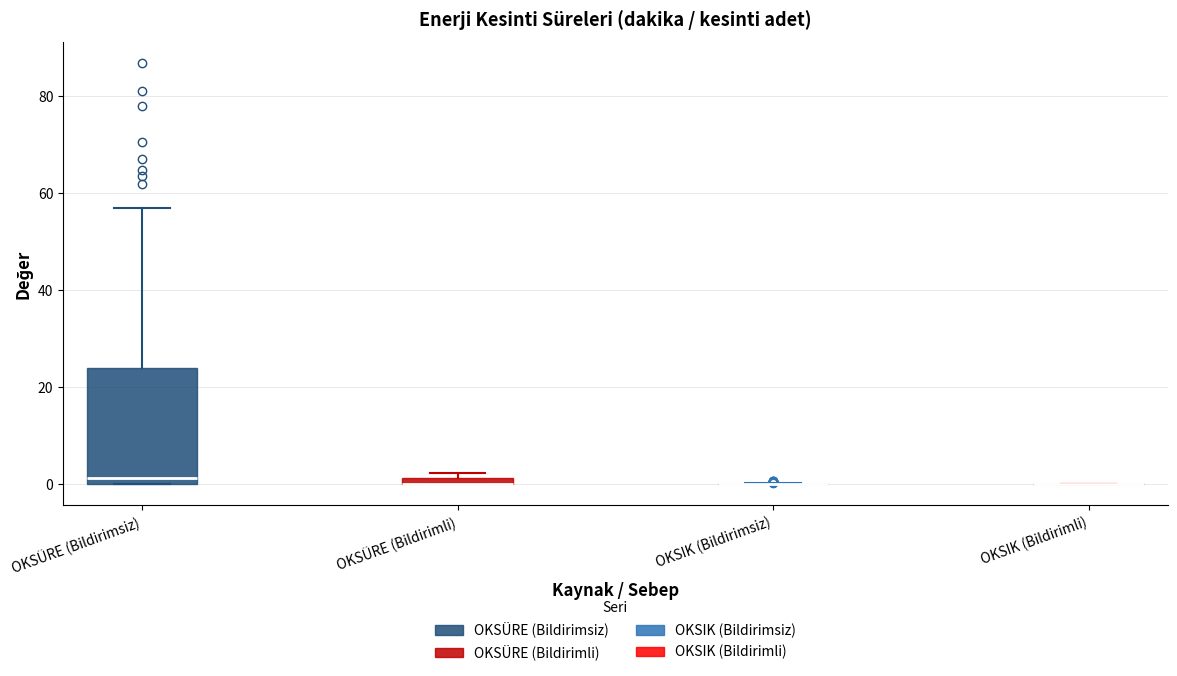

Which box is the tallest, from its lower edge to its upper edge?

OKSÜRE (Bildirimsiz)